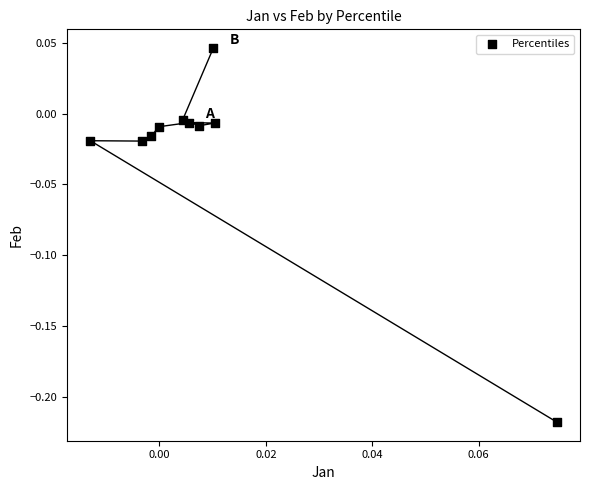

What is the range of Y values (max minus min)?

0.3